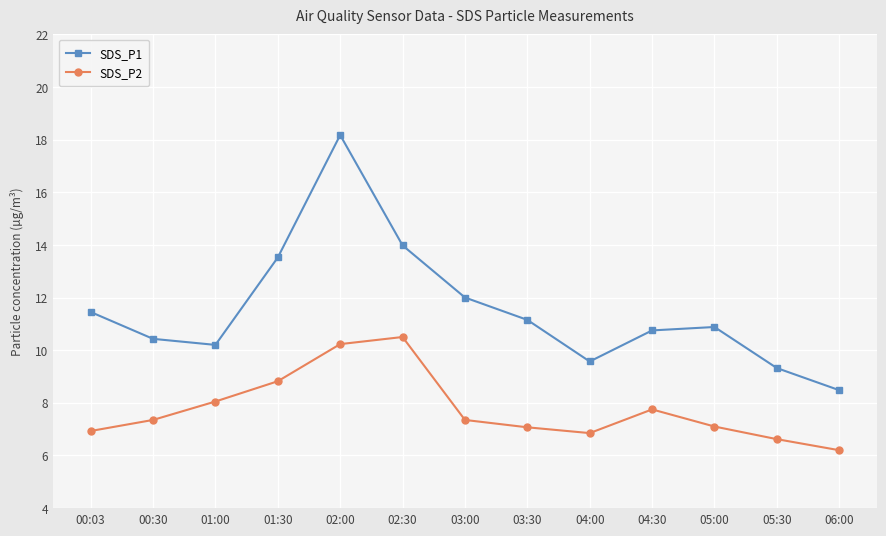

What is the minimum value for SDS_P1?

8.5